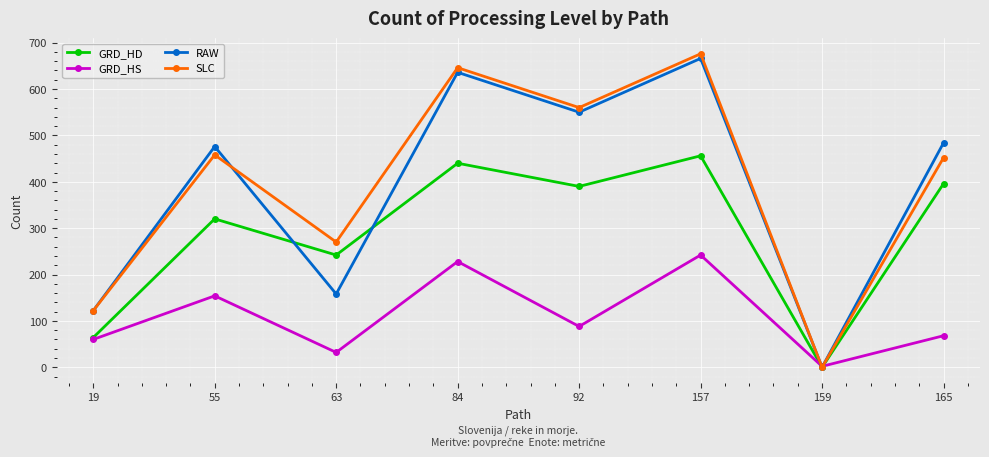

Which category has the highest value in the SLC series?

157